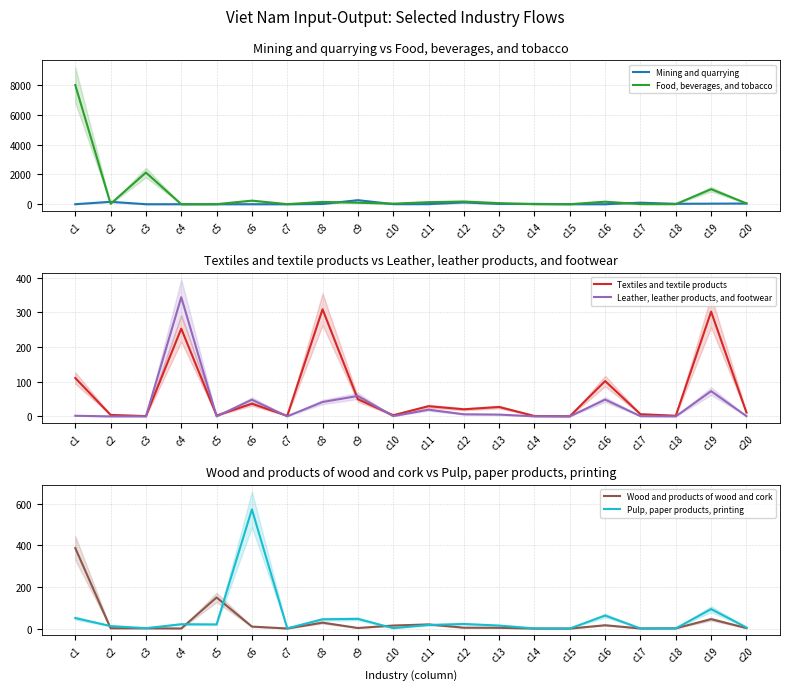

What is the minimum value shown in the chart?

0.1